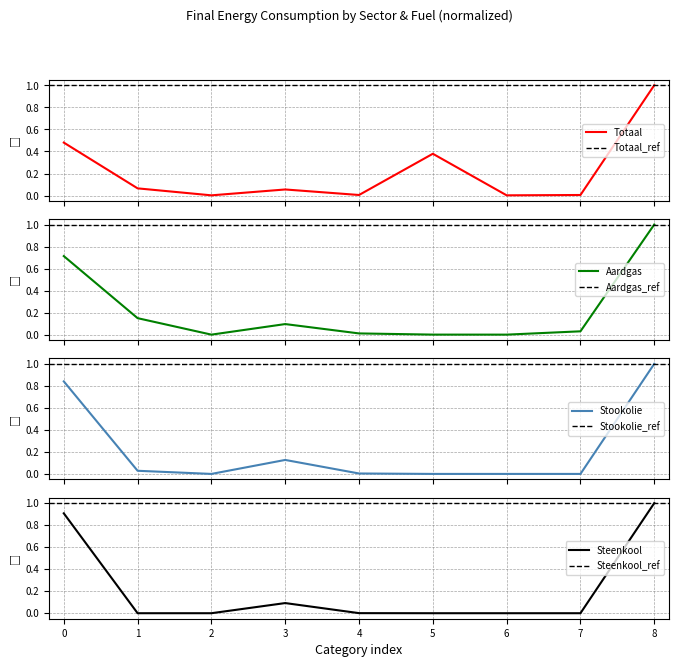

What is the highest value of the Aardgas series?

1.0